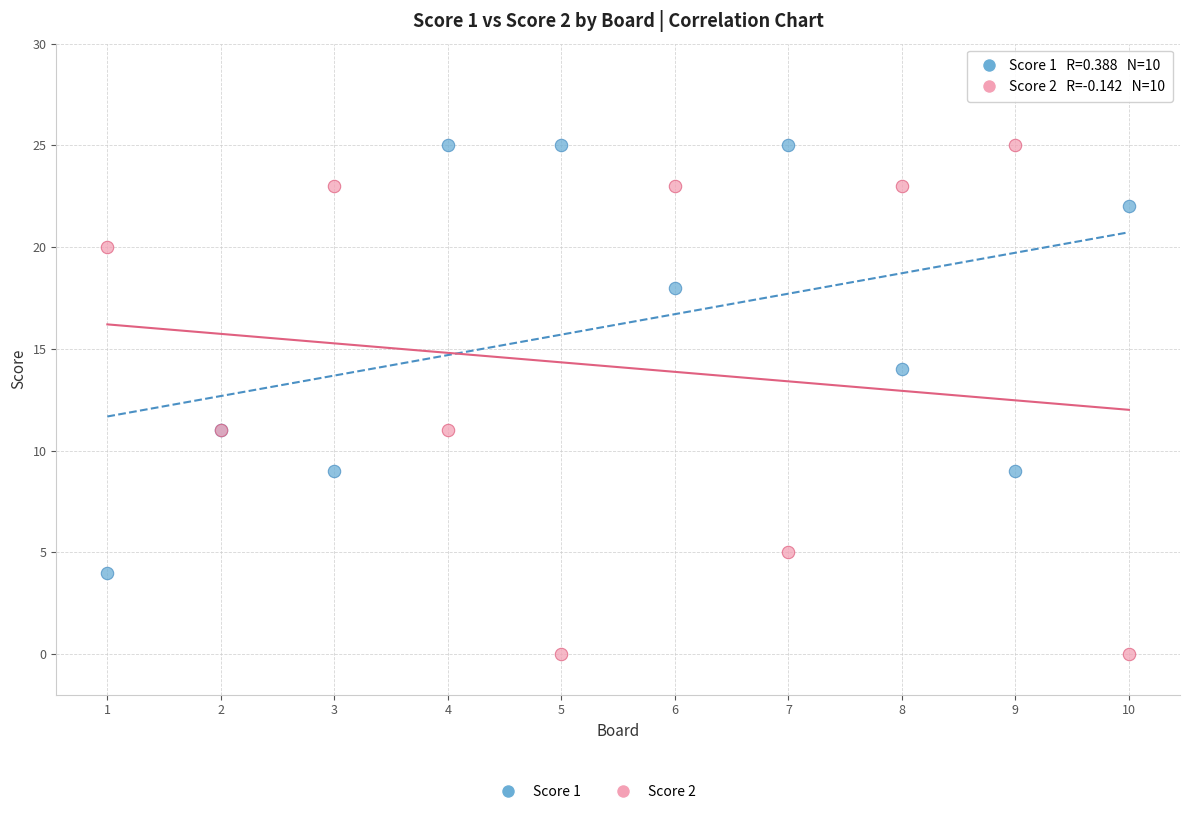

What is the X range (max minus min) for the scatter plot?

9